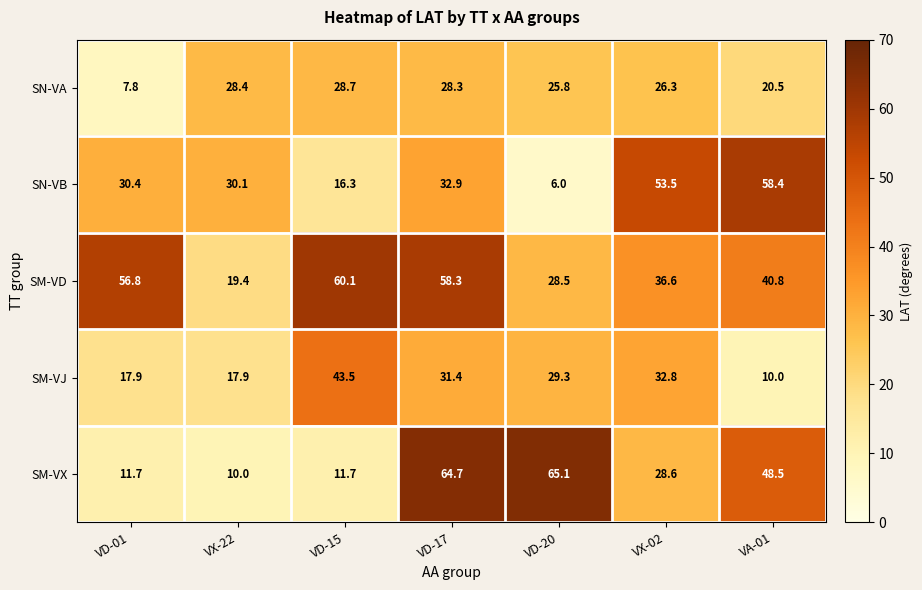

At how many categories does at least one series exceed 62?

2